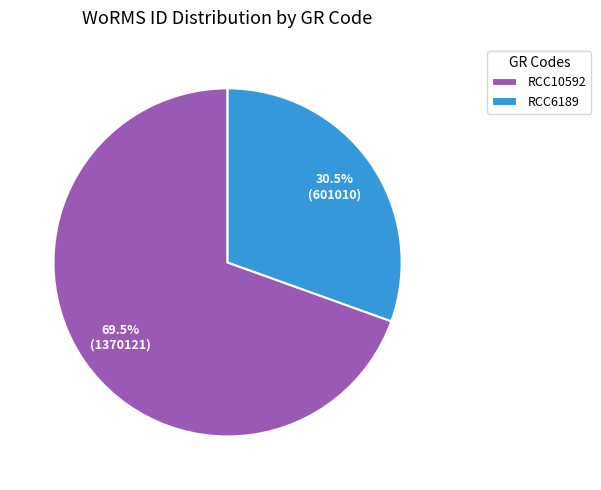

How many segments does this pie chart have?

2